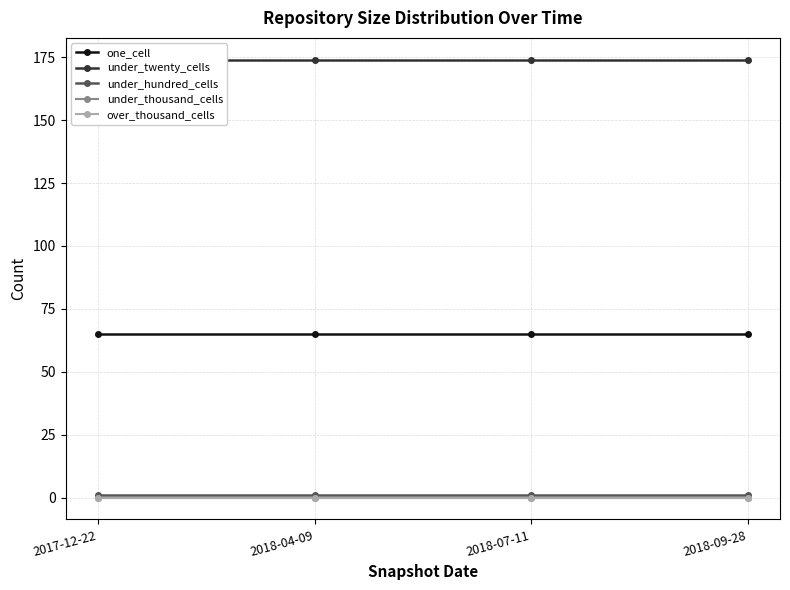

What is the average value of the under_twenty_cells series?

174